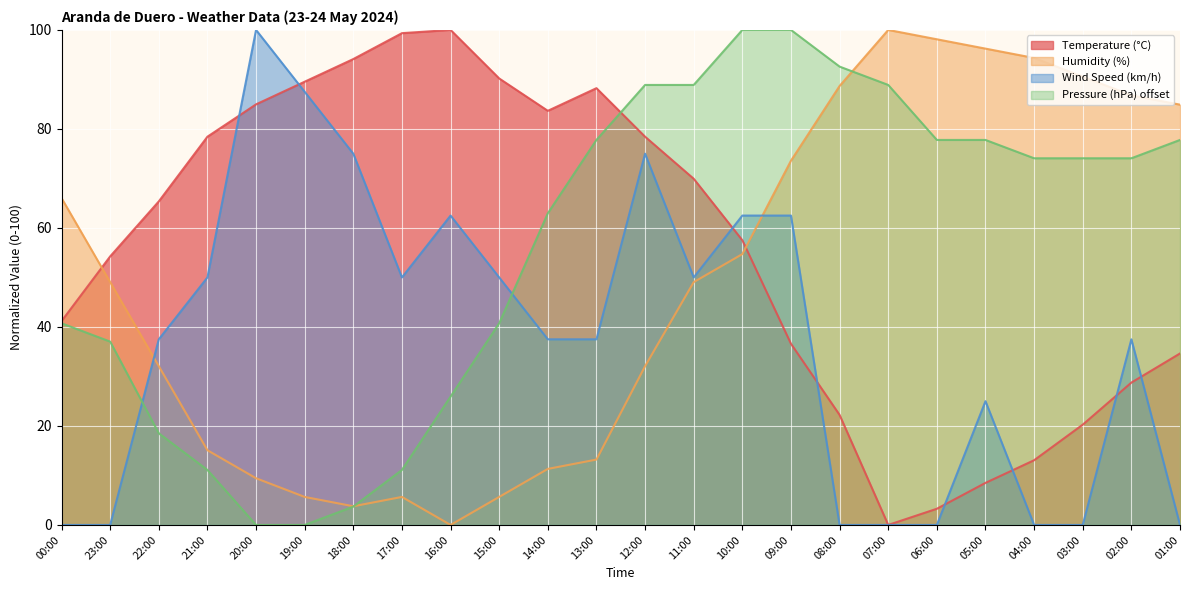

Count the number of categories in the chart.

24